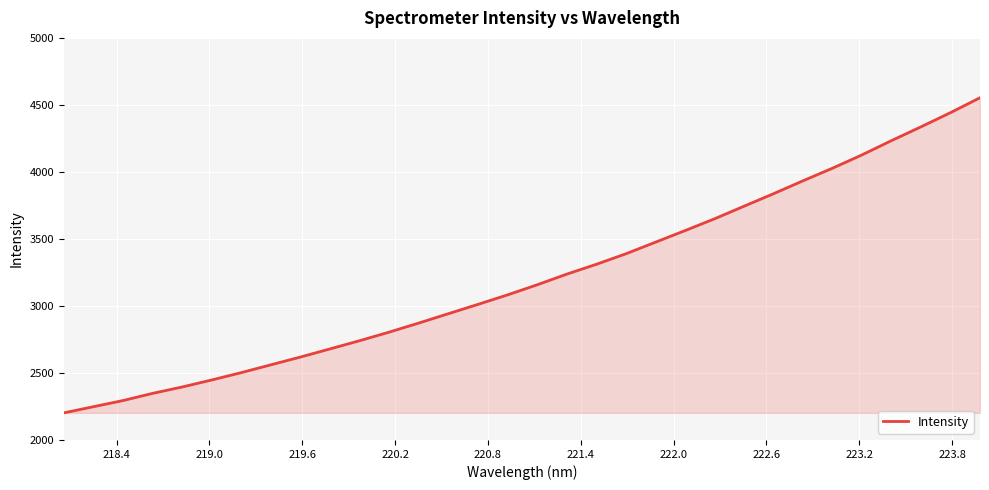

What is the smallest value displayed?

2202.3